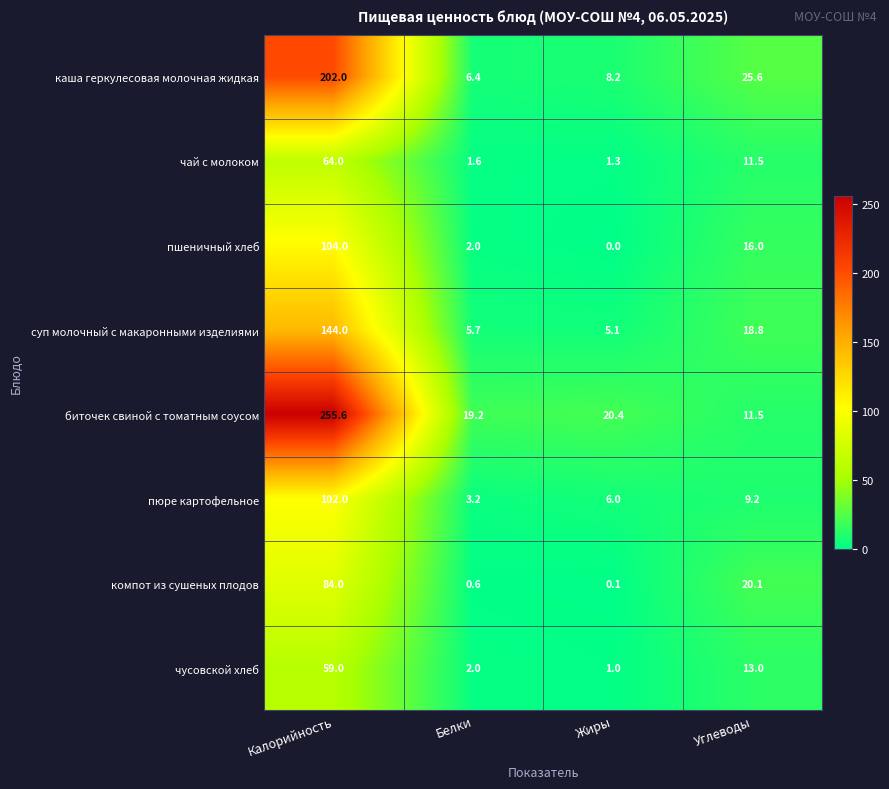

The value of пюре картофельное at Углеводы is 9.2. True or false?

True